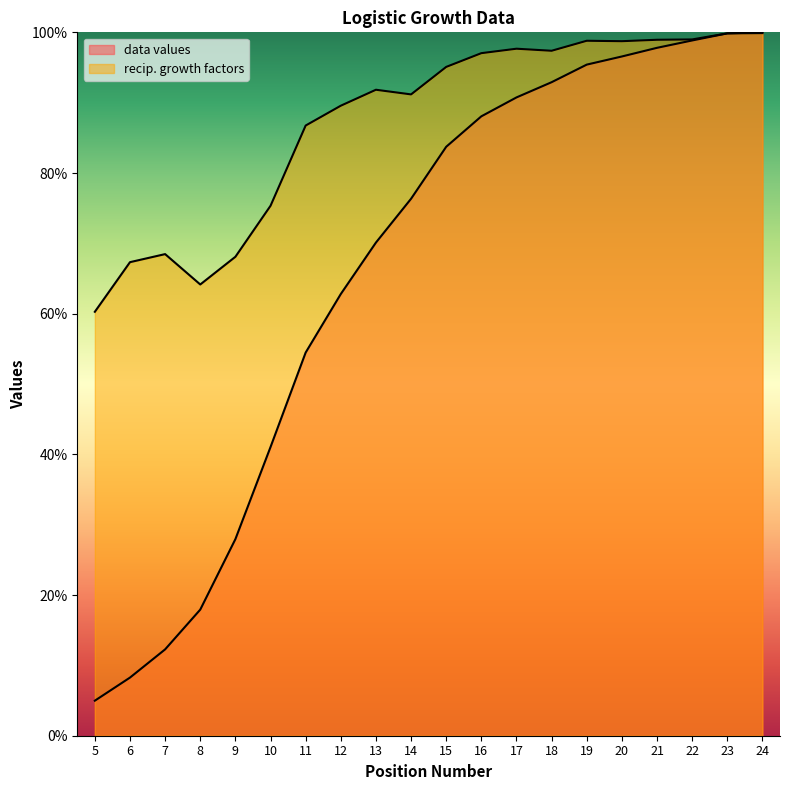

What is the lowest value of the recip. growth factors series?

0.6